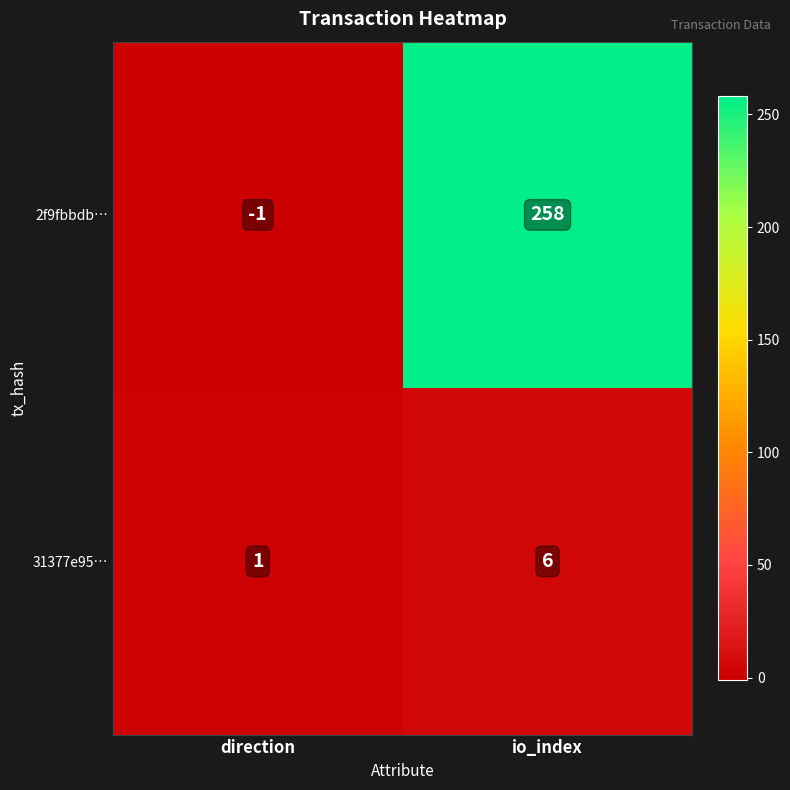

The 31377e95… series shows 1 at direction. True or false?

True